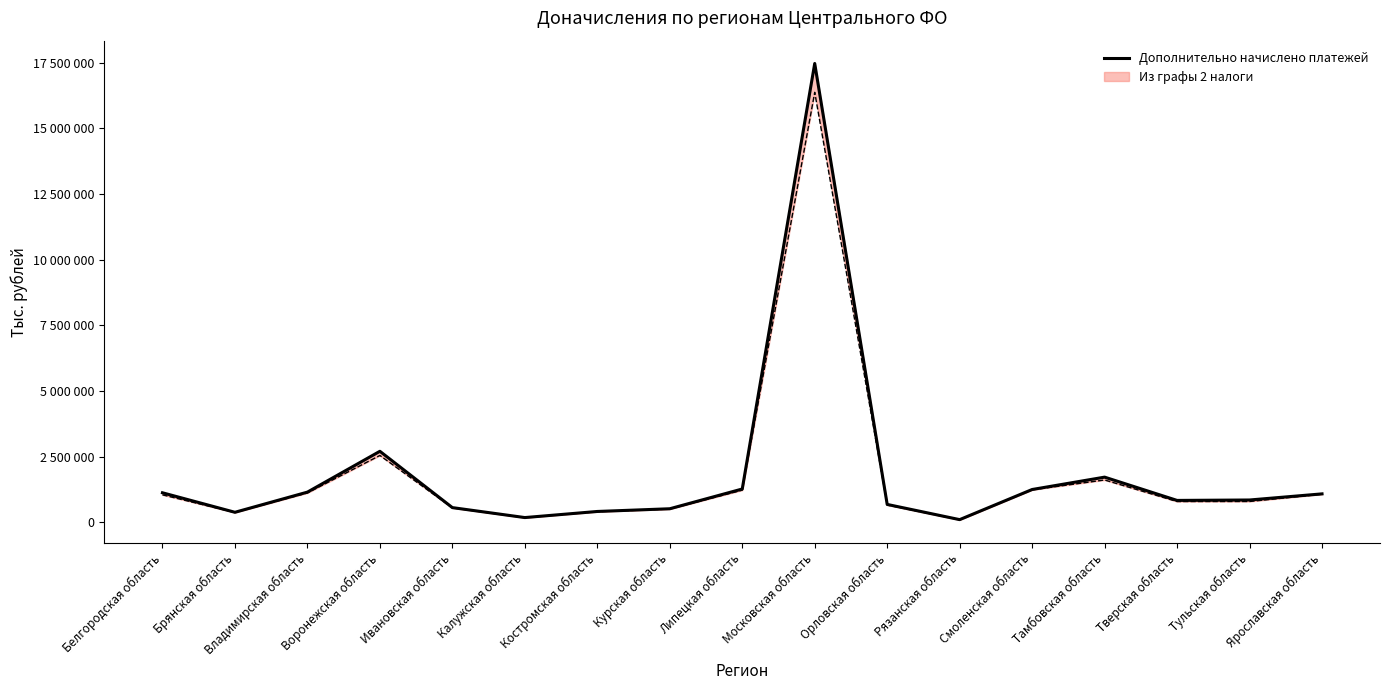

Reading left to right, what are all the values shown in this chart?

Белгородская область=1118455	Брянская область=375458	Владимирская область=1143528	Воронежская область=2698502	Ивановская область=553587	Калужская область=174173	Костромская область=406630	Курская область=509905	Липецкая область=1262554	Московская область=17471452	Орловская область=674987	Рязанская область=95537	Смоленская область=1243164	Тамбовская область=1714342	Тверская область=827379	Тульская область=843622	Ярославская область=1076892